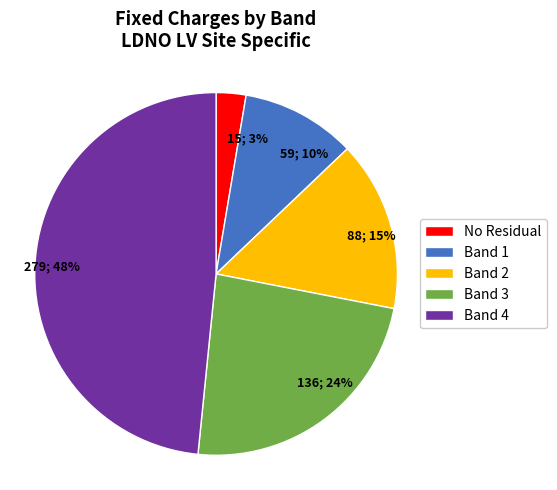

Do 15; 3% and 279; 48% together represent more than half of the pie?

Yes